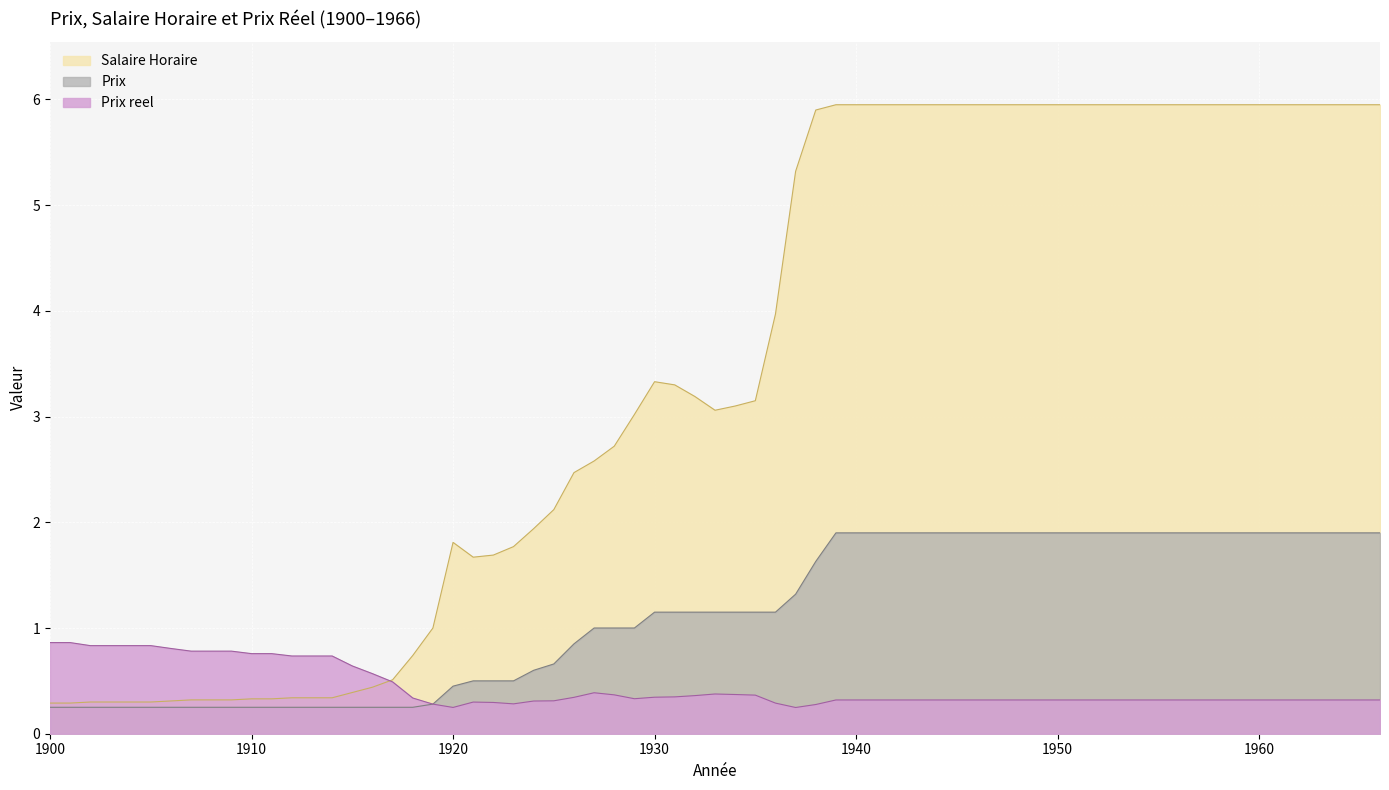

True or false: Prix and Salaire Horaire cross at least once.

False